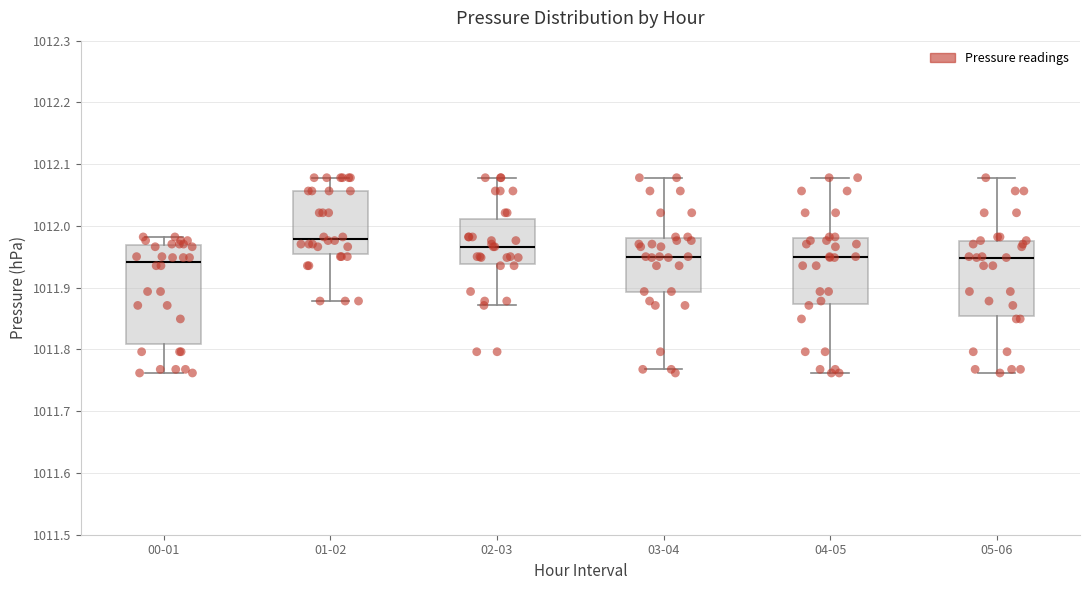

Reading left to right, transcribe this box plot: for each box, give where its median line is, the range the box spans, and where its two whiskers end, as read against the y-axis. The values are not printed on the chart, so give them approximately, as read against the axis.

00-01: median 1011.94, box 1011.81 to 1011.97, whiskers 1011.76 to 1011.98
01-02: median 1011.98, box 1011.95 to 1012.06, whiskers 1011.88 to 1012.08
02-03: median 1011.97, box 1011.94 to 1012.01, whiskers 1011.87 to 1012.08
03-04: median 1011.95, box 1011.89 to 1011.98, whiskers 1011.77 to 1012.08
04-05: median 1011.95, box 1011.87 to 1011.98, whiskers 1011.76 to 1012.08
05-06: median 1011.95, box 1011.85 to 1011.98, whiskers 1011.76 to 1012.08